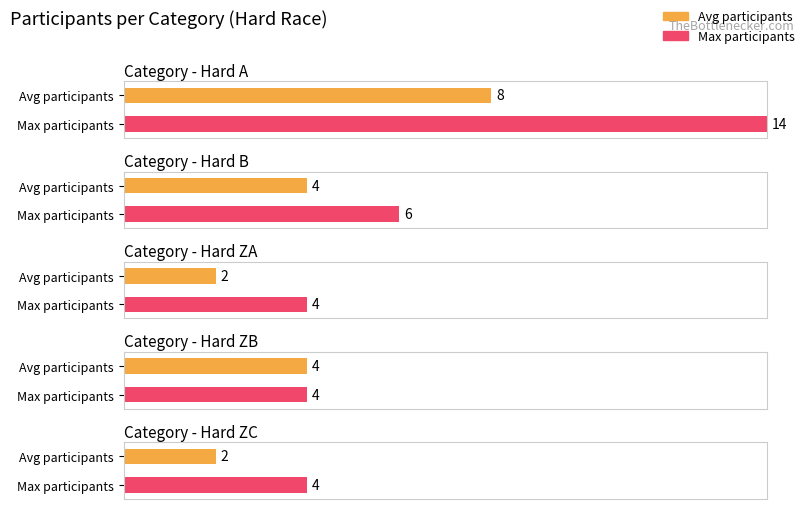

Does the chart contain any negative values?

No